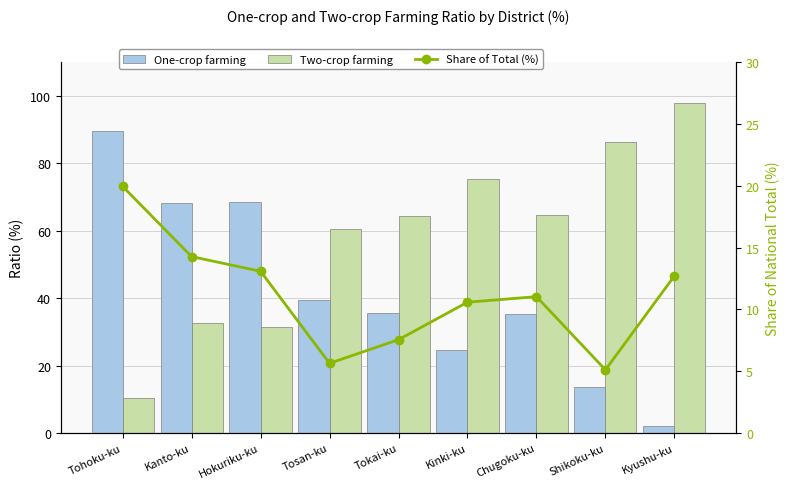

What are all the series names shown in the legend?

One-crop farming, Two-crop farming, Share of Total (%)